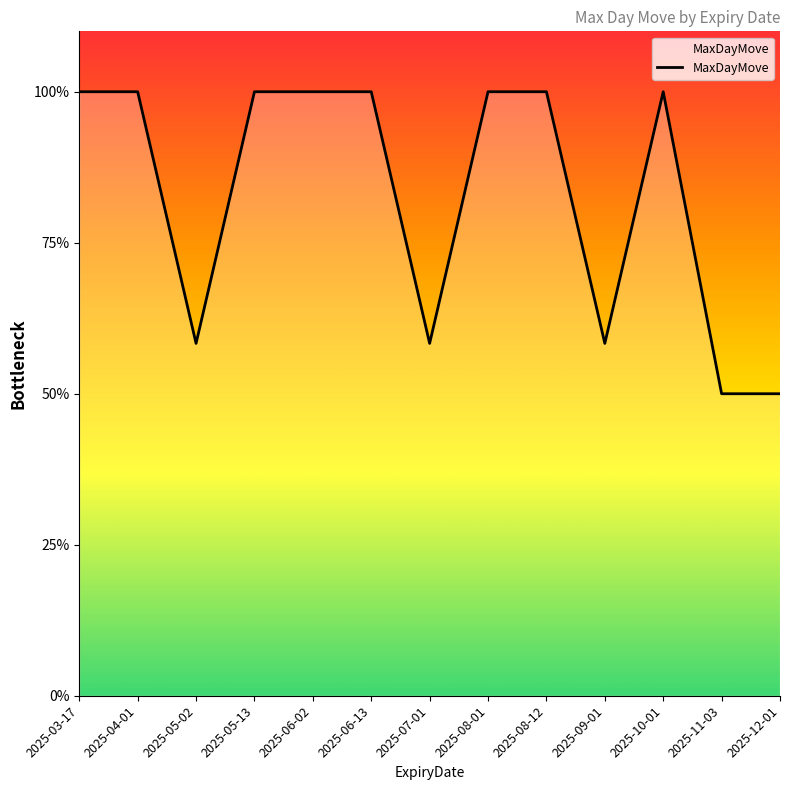

Which label corresponds to the largest value in the chart?

2025-03-17